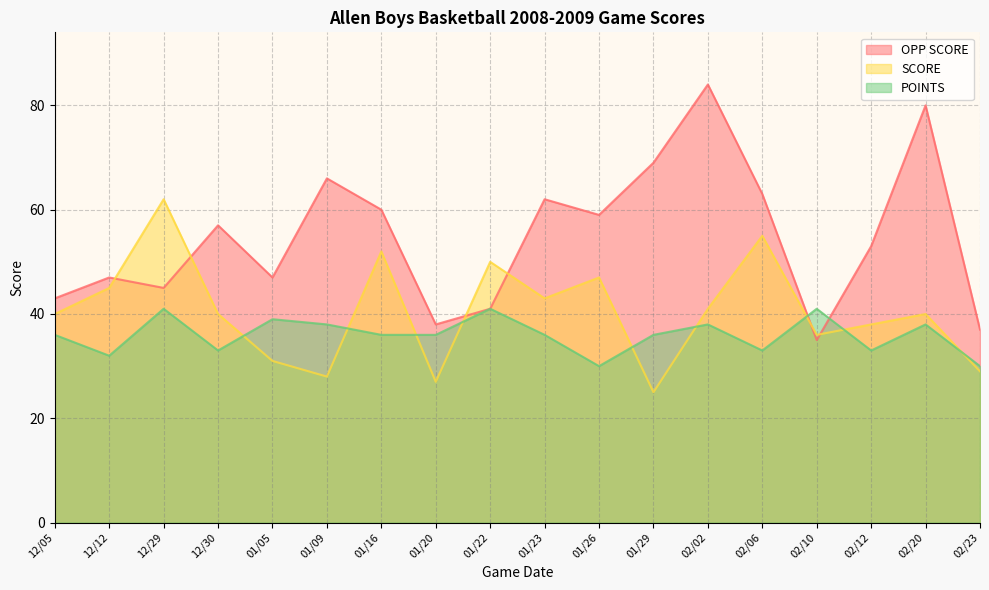

Where is OPP SCORE nearest to the value 59?

01/26